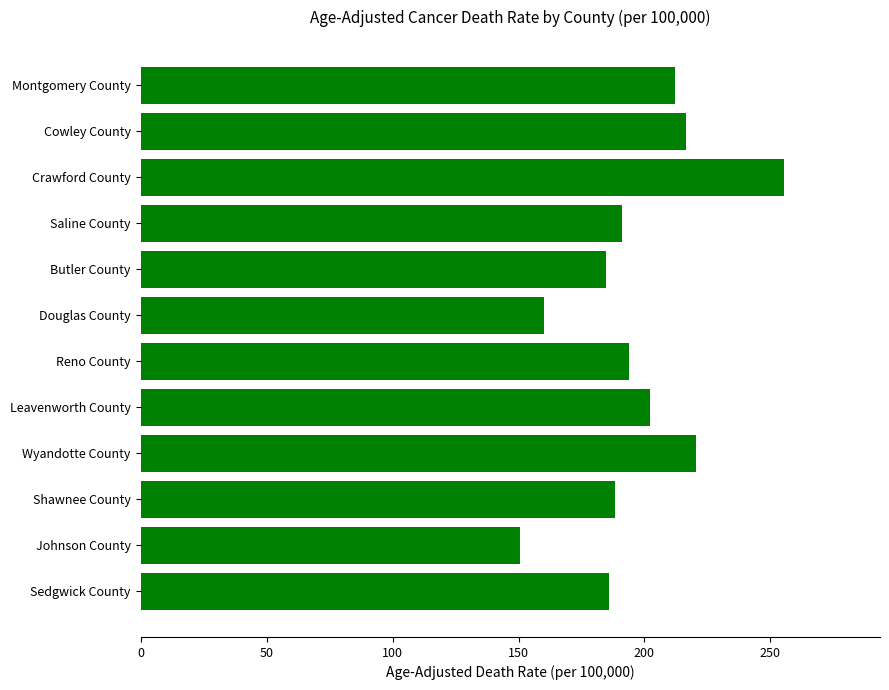

What is the maximum value shown in the chart?

255.2